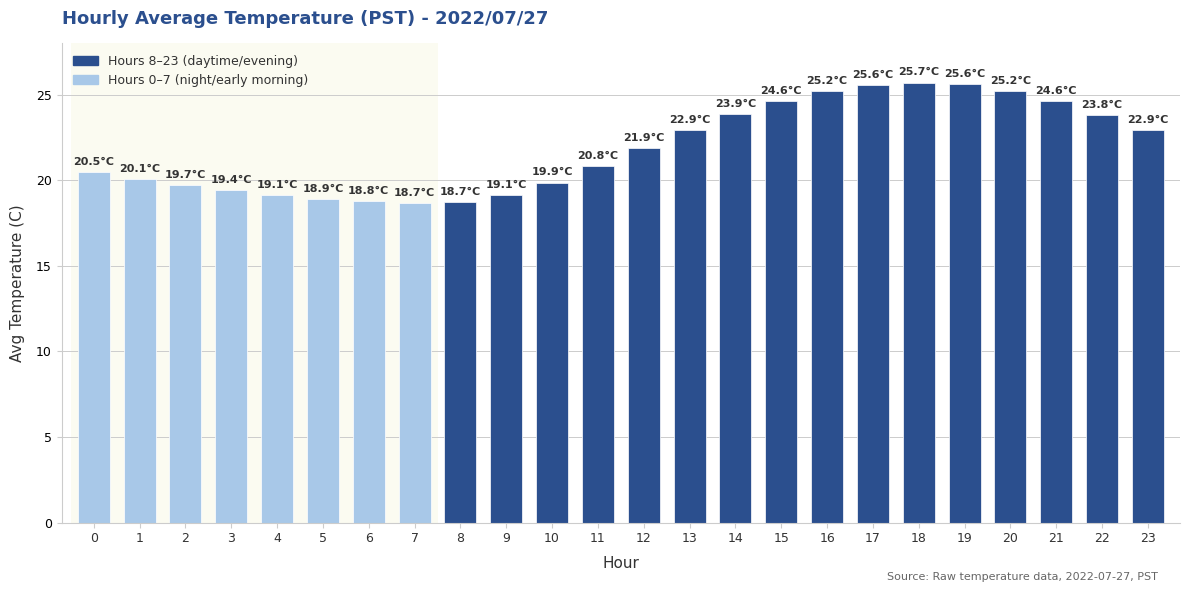

The value at 1 is 8.4. True or false?

False